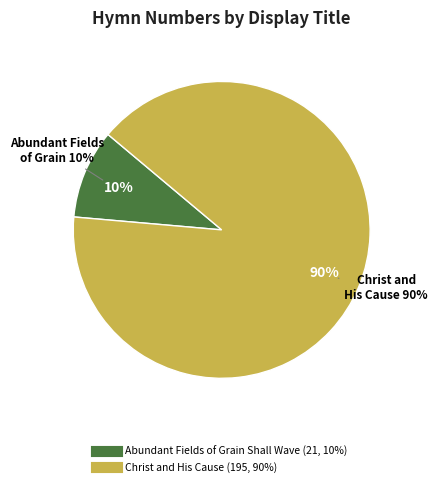

To the nearest percent, what is the combined percentage of Christ and His Cause and Abundant Fields of Grain Shall Wave?

100%